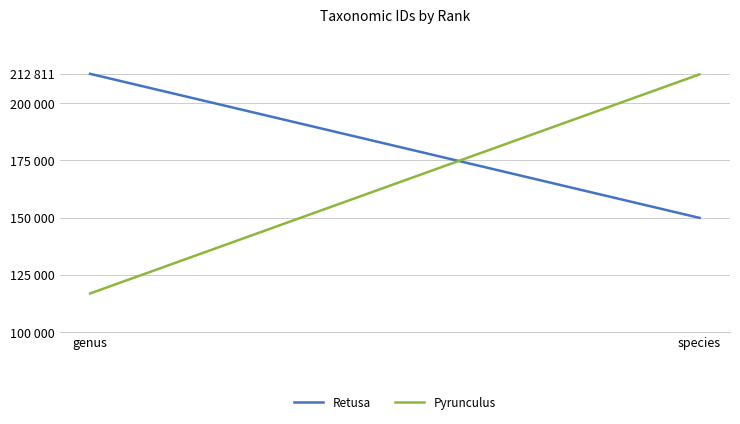

Does the chart display data point markers on the line(s)?

No